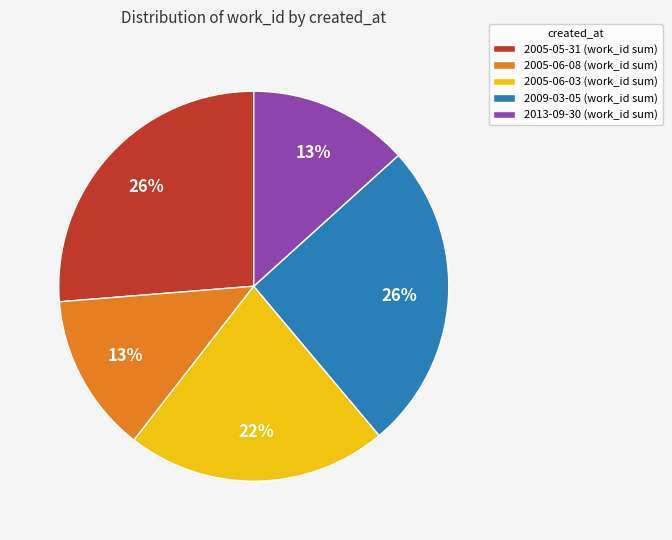

Is there a majority slice in this chart?

No